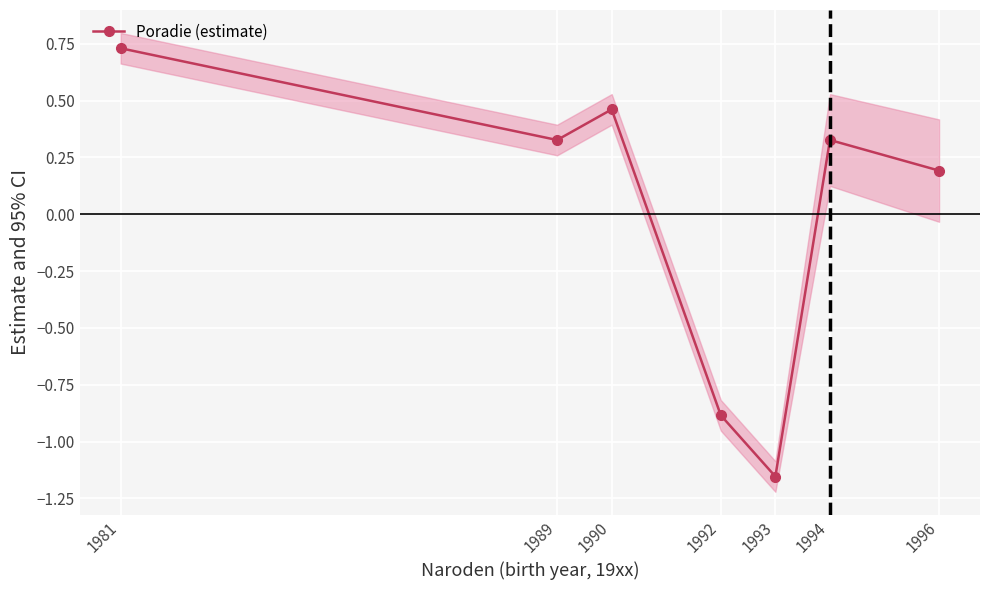

Reading left to right, extract all data points from this chart.

0.7	0.3	0.5	-0.9	-1.2	0.3	0.2